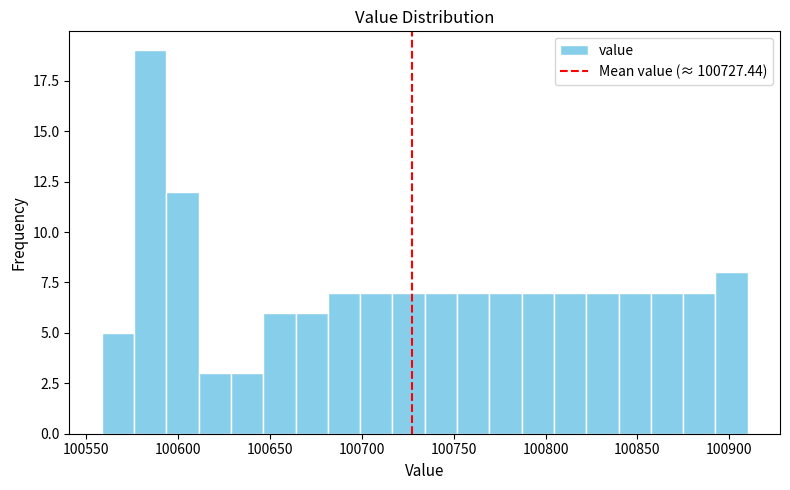

Around what value on the x-axis is the tallest bar? Give the approximate position of its centre, as read against the axis.

100585